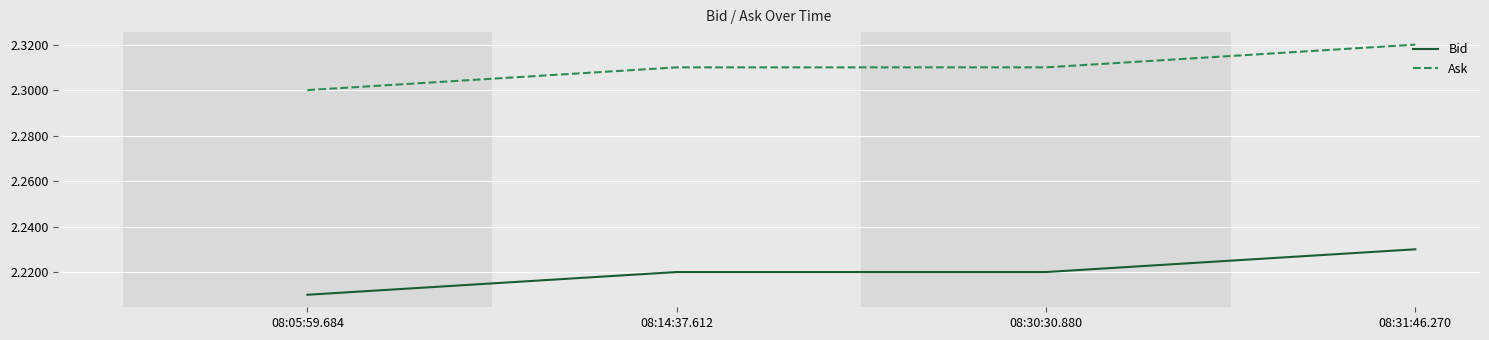

True or false: Ask and Bid cross at least once.

False